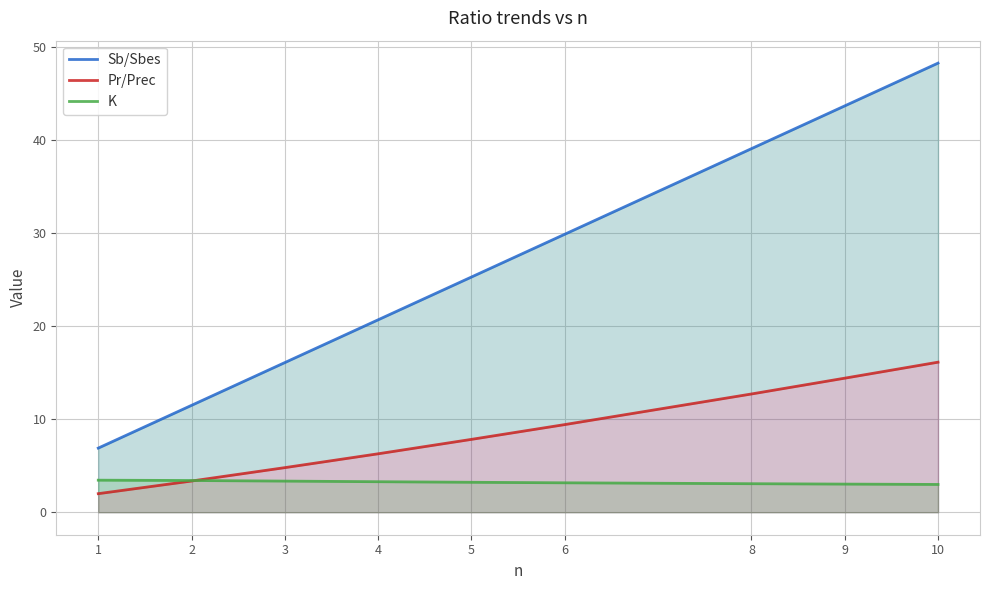

Reading left to right, transcribe all the data shown in this chart.

Sb/Sbes: 6.9	11.5	16.1	20.7	25.3	29.9	39.1	43.7	48.3
Pr/Prec: 2.0	3.4	4.8	6.3	7.8	9.4	12.7	14.4	16.1
K: 3.5	3.4	3.4	3.3	3.2	3.2	3.1	3.0	3.0